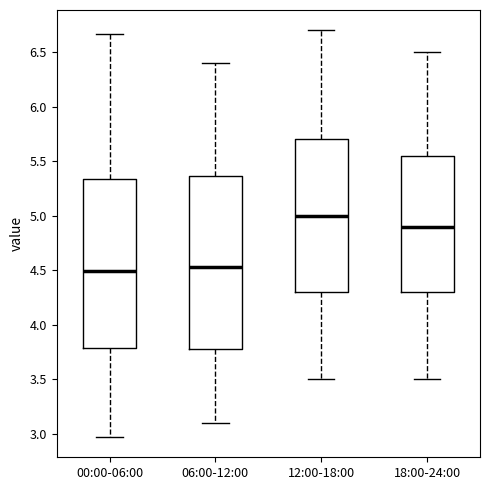

Reading left to right, transcribe this box plot: for each box, give where its median line is, the range the box spans, and where its two whiskers end, as read against the y-axis. The values are not printed on the chart, so give them approximately, as read against the axis.

00:00-06:00: median 4.50, box 3.80 to 5.35, whiskers 2.95 to 6.65
06:00-12:00: median 4.55, box 3.80 to 5.35, whiskers 3.10 to 6.40
12:00-18:00: median 5.00, box 4.30 to 5.70, whiskers 3.50 to 6.70
18:00-24:00: median 4.90, box 4.30 to 5.55, whiskers 3.50 to 6.50